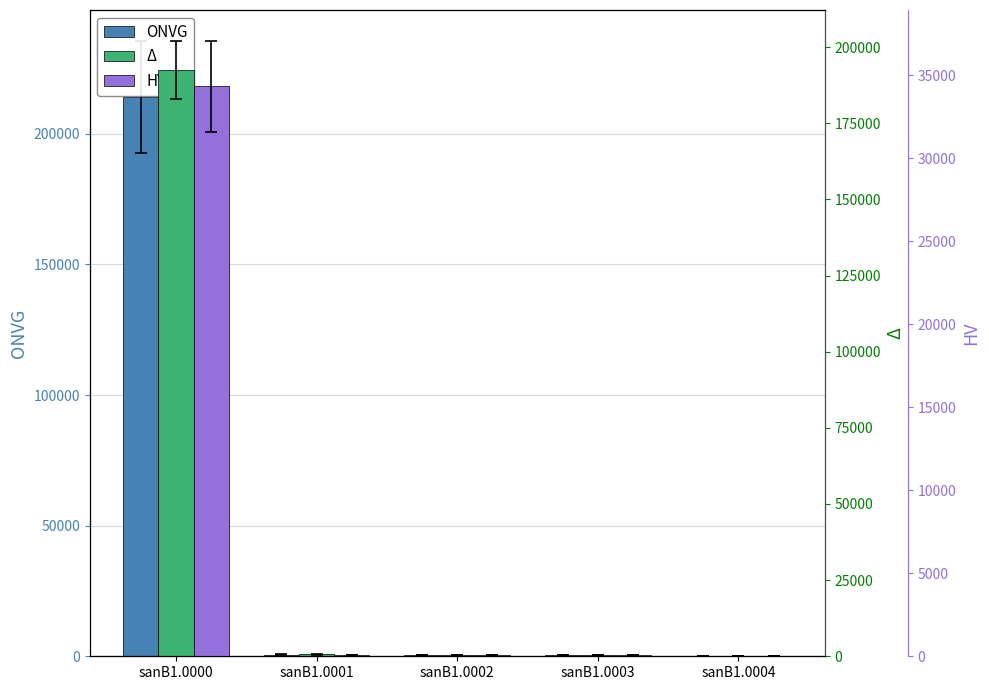

What is the average value of the HV series?

6905